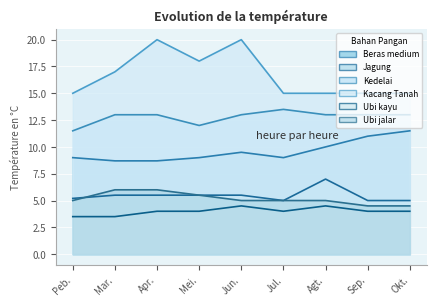

At which category does Jagung reach its first local valley?

Jul.